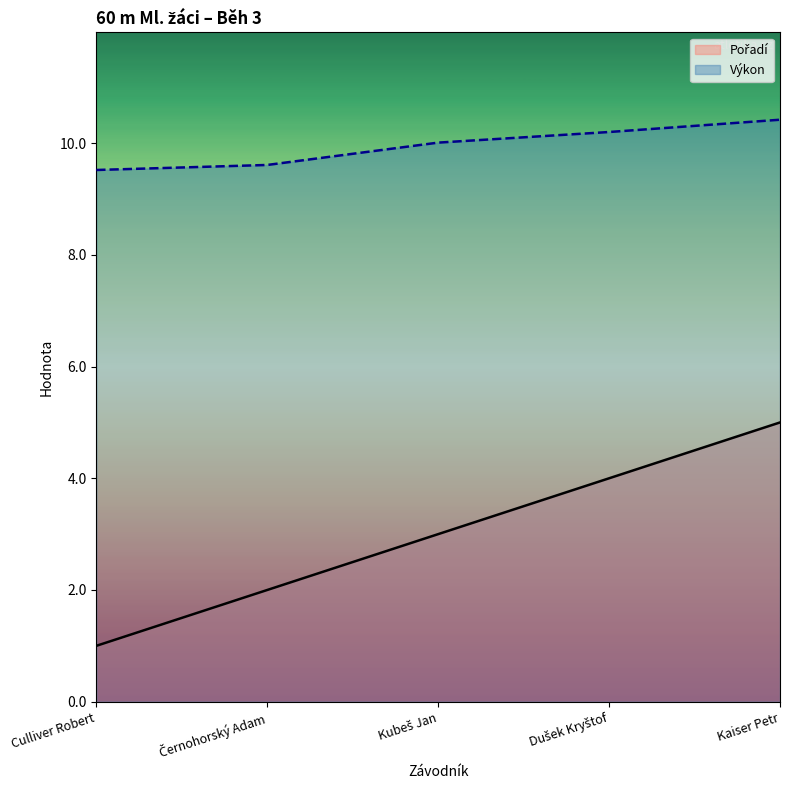

True or false: Pořadí and Výkon cross at least once.

False